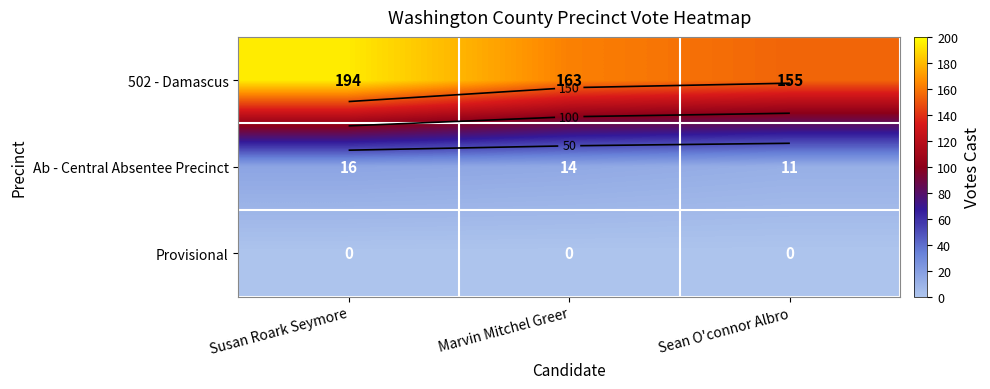

List the labels in order of Ab - Central Absentee Precinct value, largest first.

Susan Roark Seymore, Marvin Mitchel Greer, Sean O'connor Albro